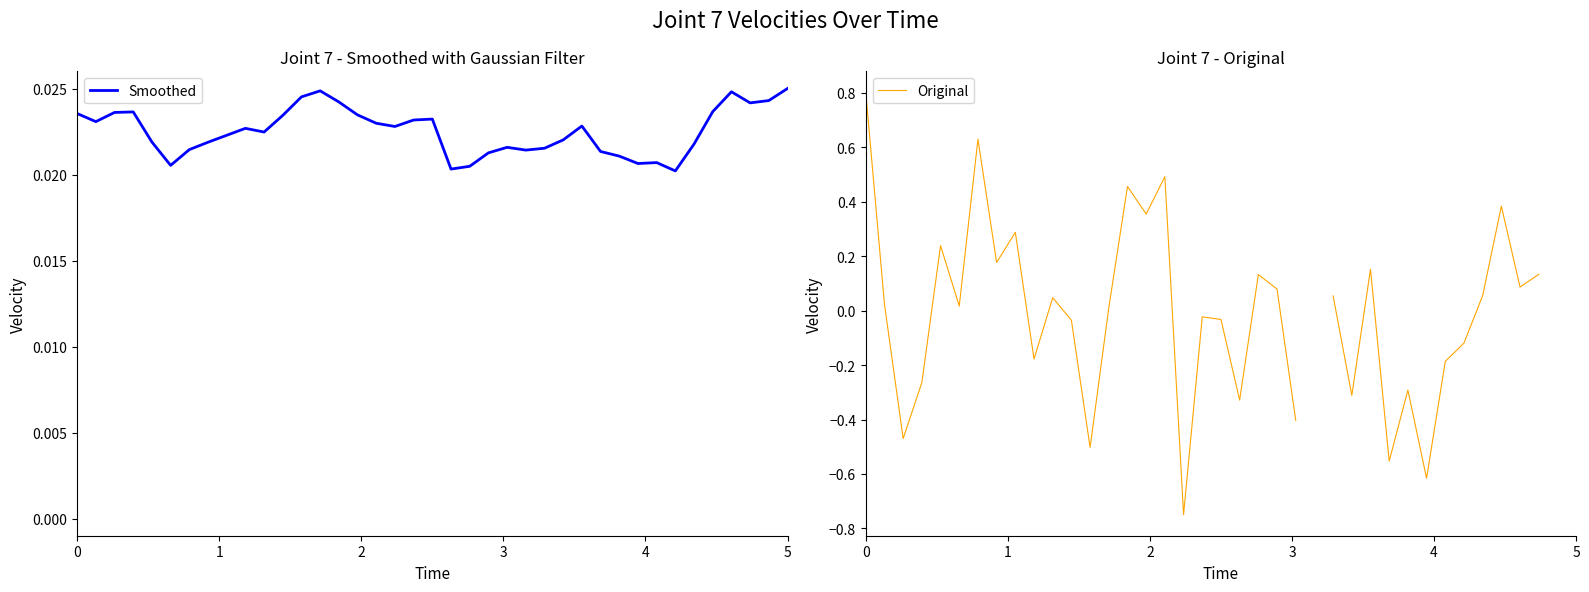

How many lines are shown in the chart?

2